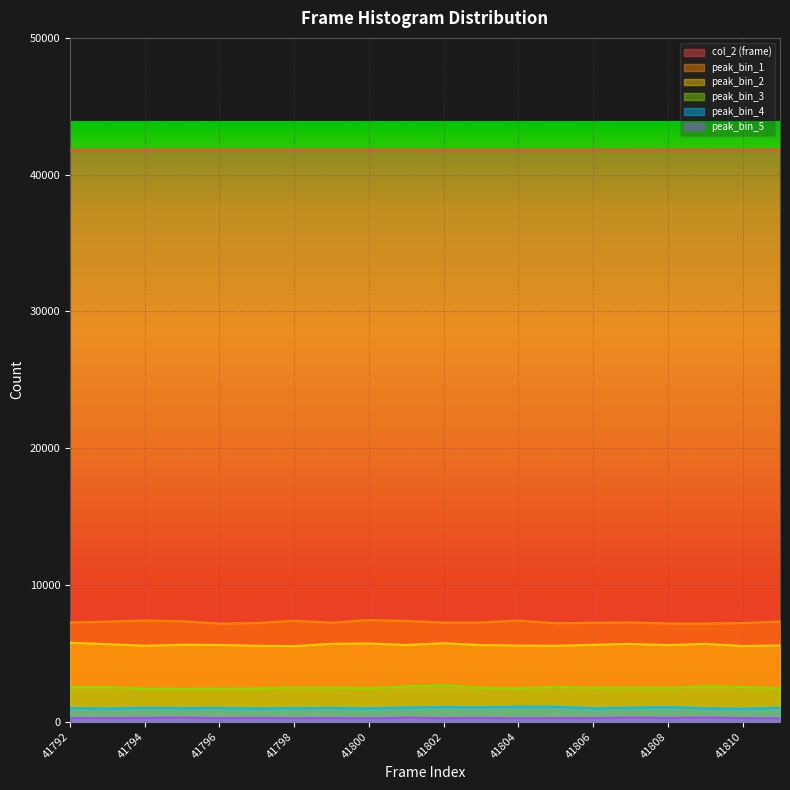

What is the spread (max minus min) of values at 41793?

41526